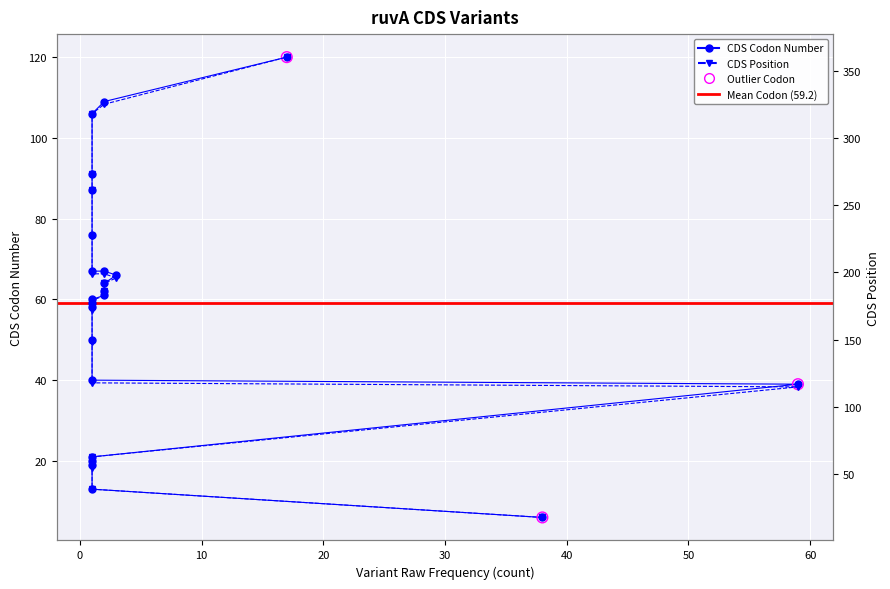

What is the total value across all series at 1?

52